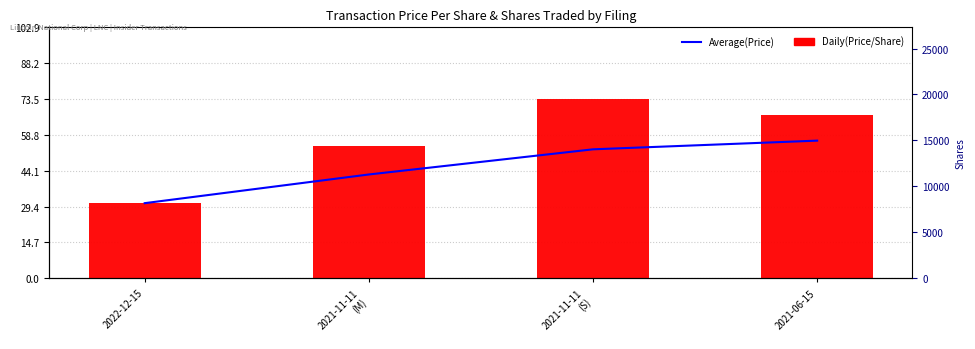

At which label does transactionPricePerShare first exceed 67?

2021-11-11
(S)